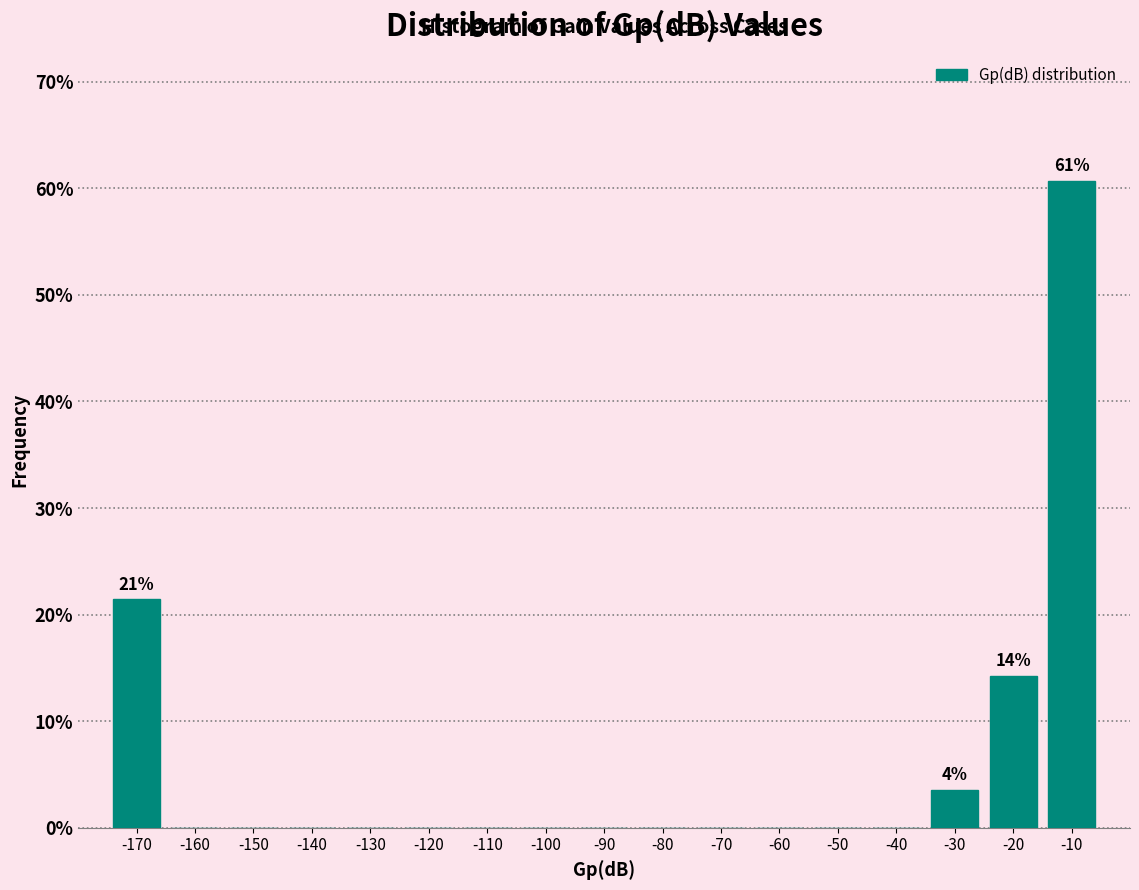

Over which range of the x-axis is the bar tallest?

-15 to -5